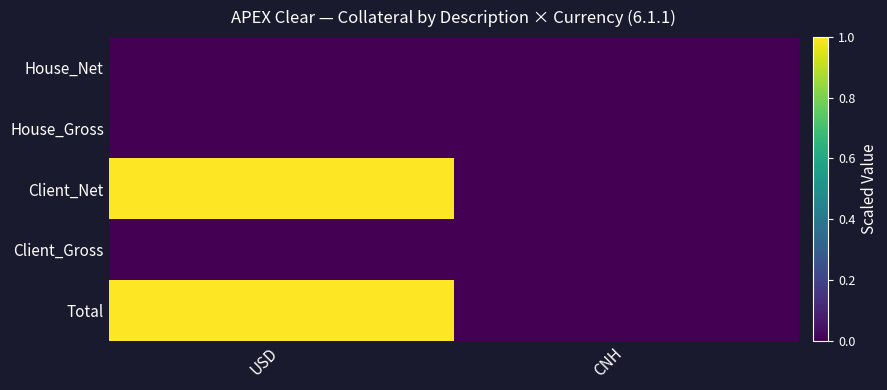

How many series are shown in this chart?

5